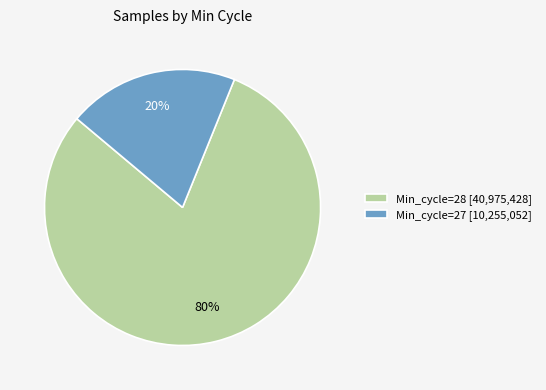

To the nearest percent, what portion does Min_cycle=27 [10,255,052] represent?

20%